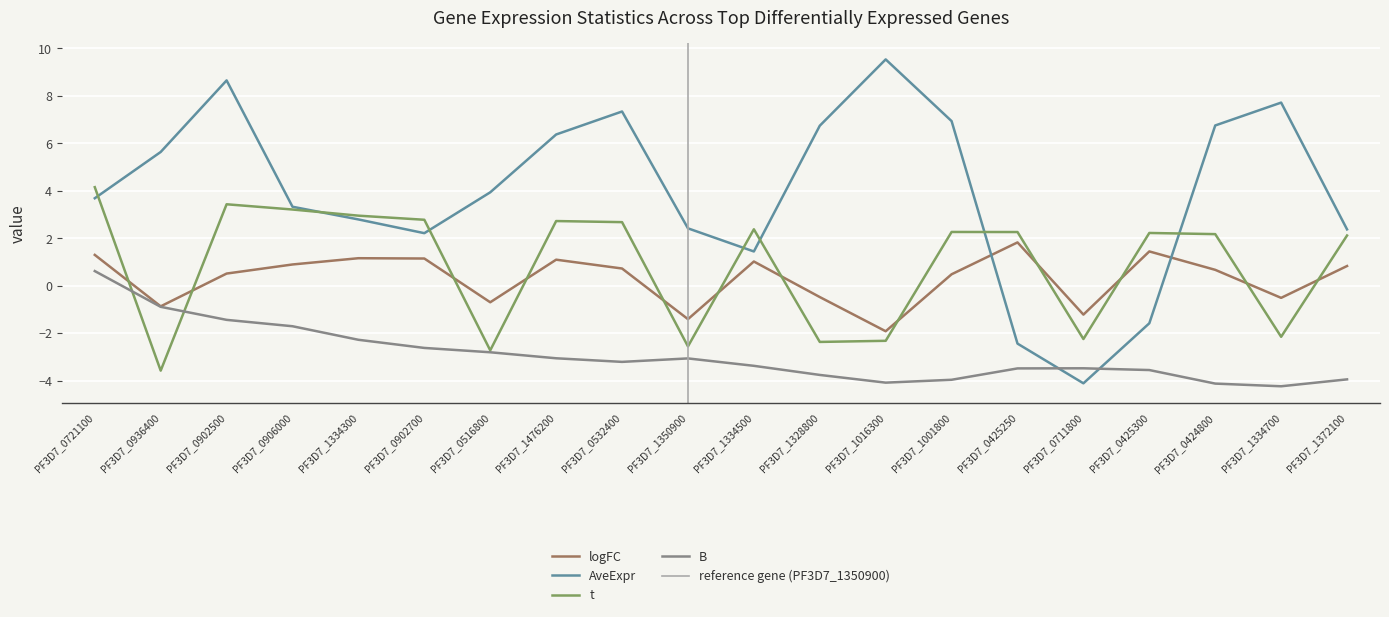

True or false: AveExpr has a value of 7.3 at PF3D7_0532400.

True